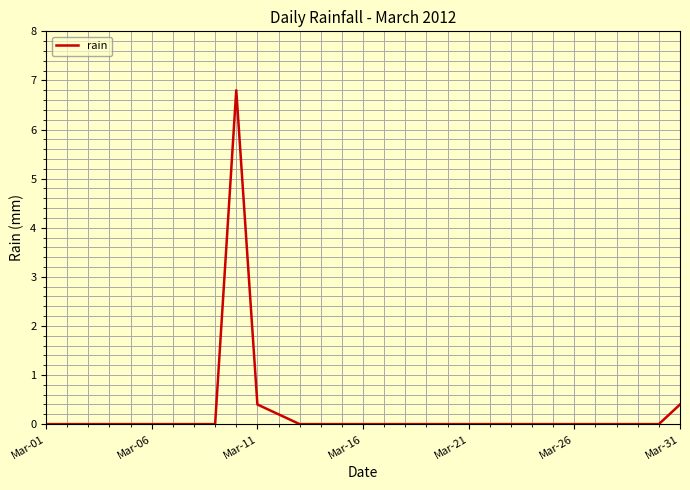

What is the difference between the maximum and minimum values?

6.8